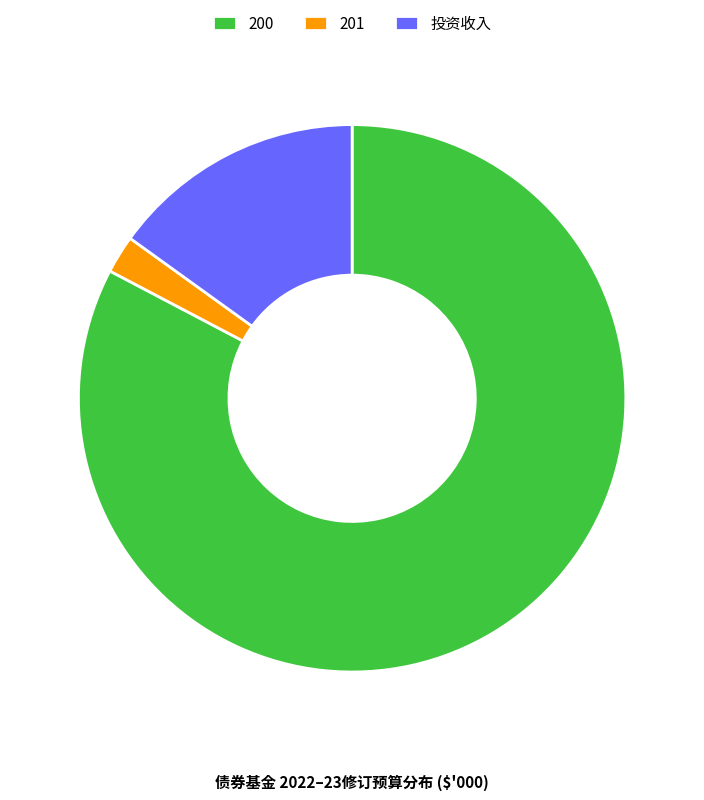

The 200 slice represents 83% of the pie. True or false?

True